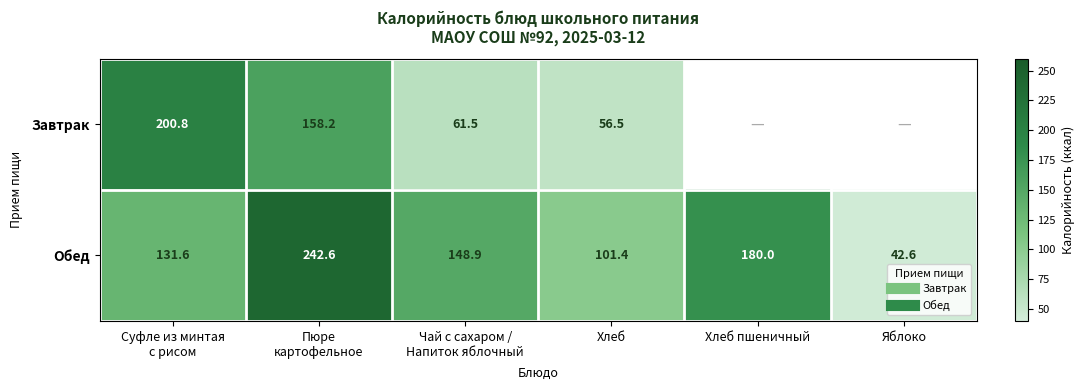

The value of Завтрак at Хлеб is 29.6. True or false?

False